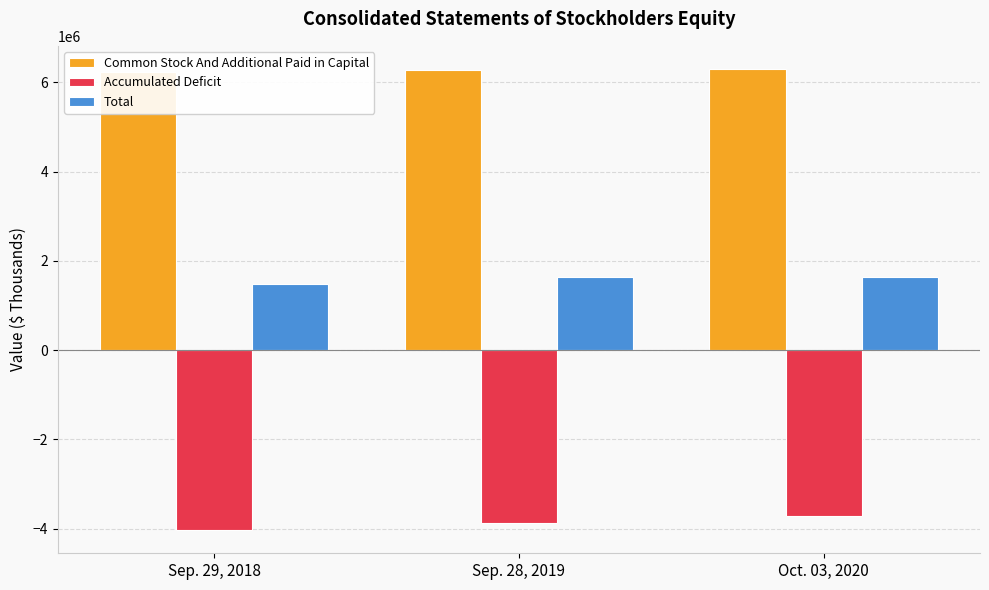

Reading right to left, transcribe all the data shown in this chart.

Common Stock And Additional Paid in Capital: 6301537	6267509	6222988
Accumulated Deficit: -3723364	-3863077	-4032722
Total: 1629916	1642573	1472844